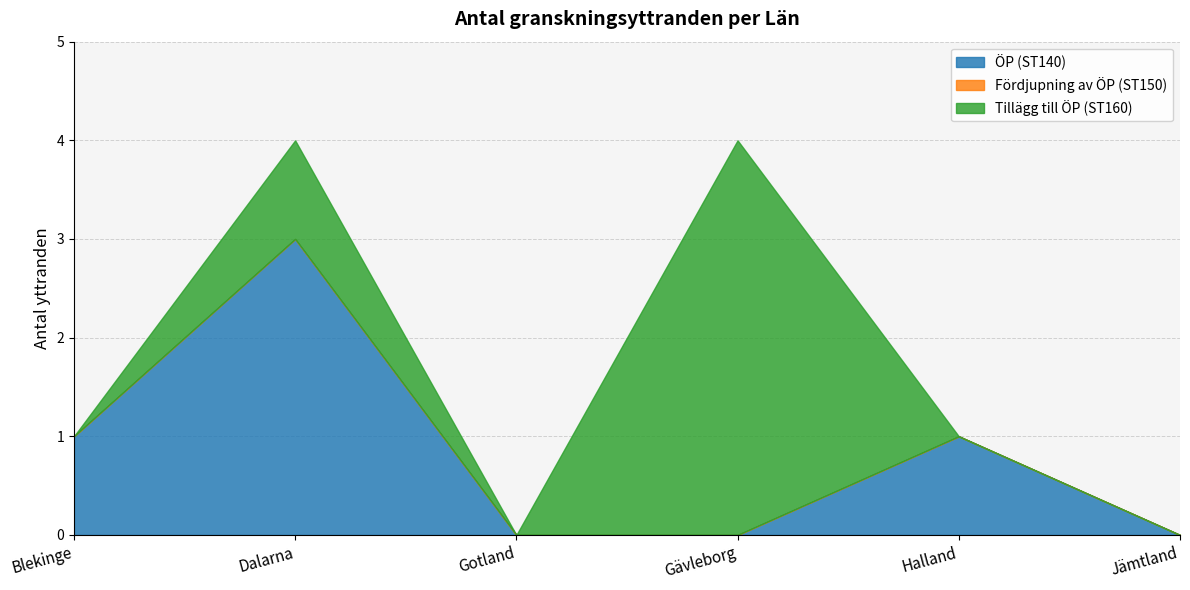

What are all the series names shown in the legend?

ÖP (ST140), Fördjupning av ÖP (ST150), Tillägg till ÖP (ST160)